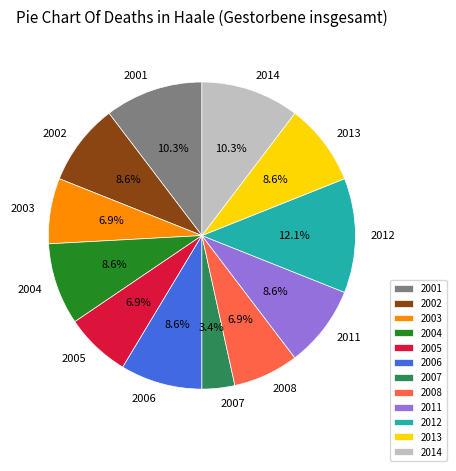

True or false: 2011 accounts for 9% of the total.

True